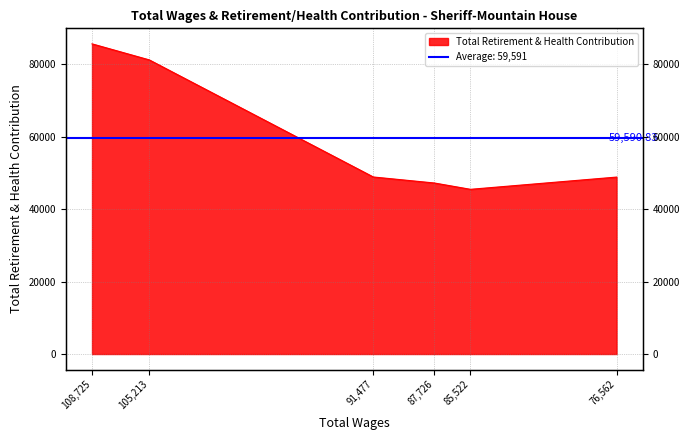

Where is the first local minimum?

85522